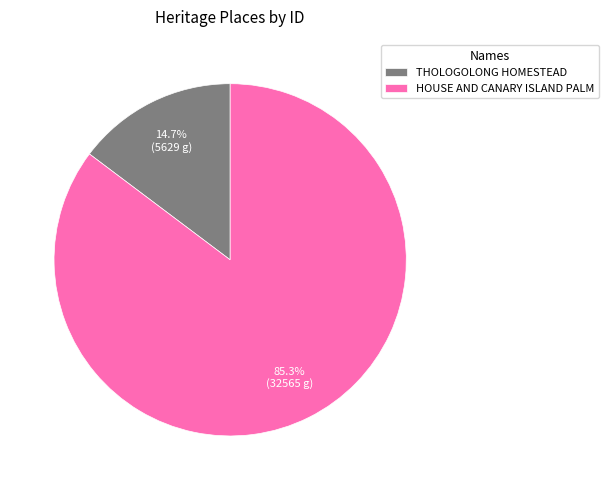

Which category accounts for the majority?

HOUSE AND CANARY ISLAND PALM